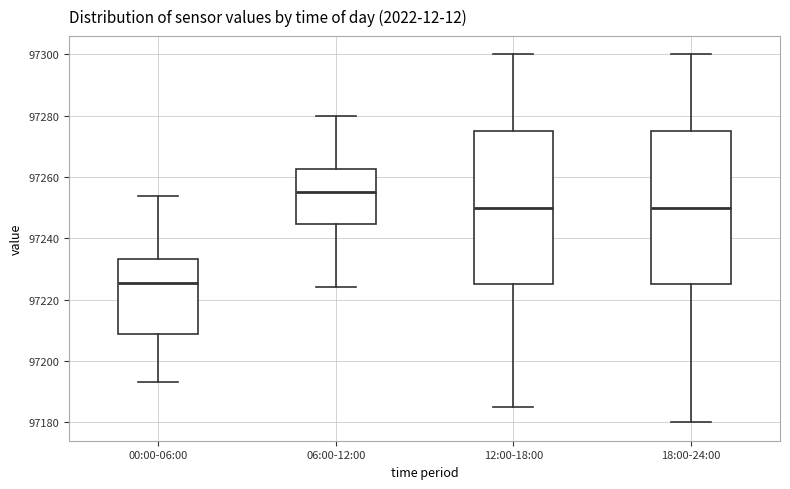

Reading left to right, read every box against the y-axis: the position of its median line, the range the box covers, and the ends of its whiskers. The values are not printed on the chart, so give them approximately, as read against the axis.

00:00-06:00: median 97226, box 97208 to 97234, whiskers 97194 to 97254
06:00-12:00: median 97256, box 97244 to 97262, whiskers 97224 to 97280
12:00-18:00: median 97250, box 97226 to 97276, whiskers 97186 to 97300
18:00-24:00: median 97250, box 97226 to 97276, whiskers 97180 to 97300